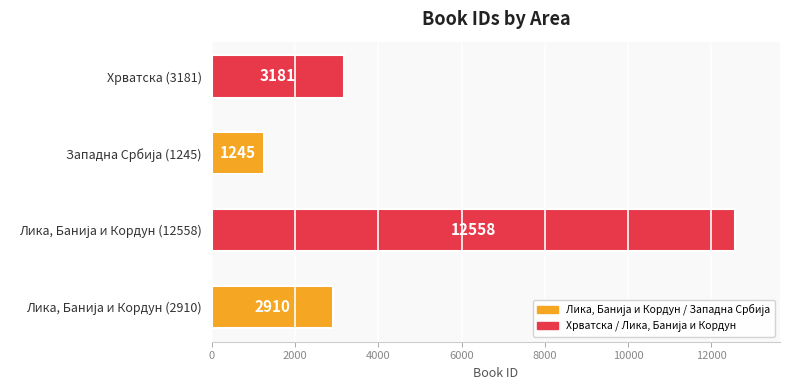

How many distinct data groups are displayed?

1